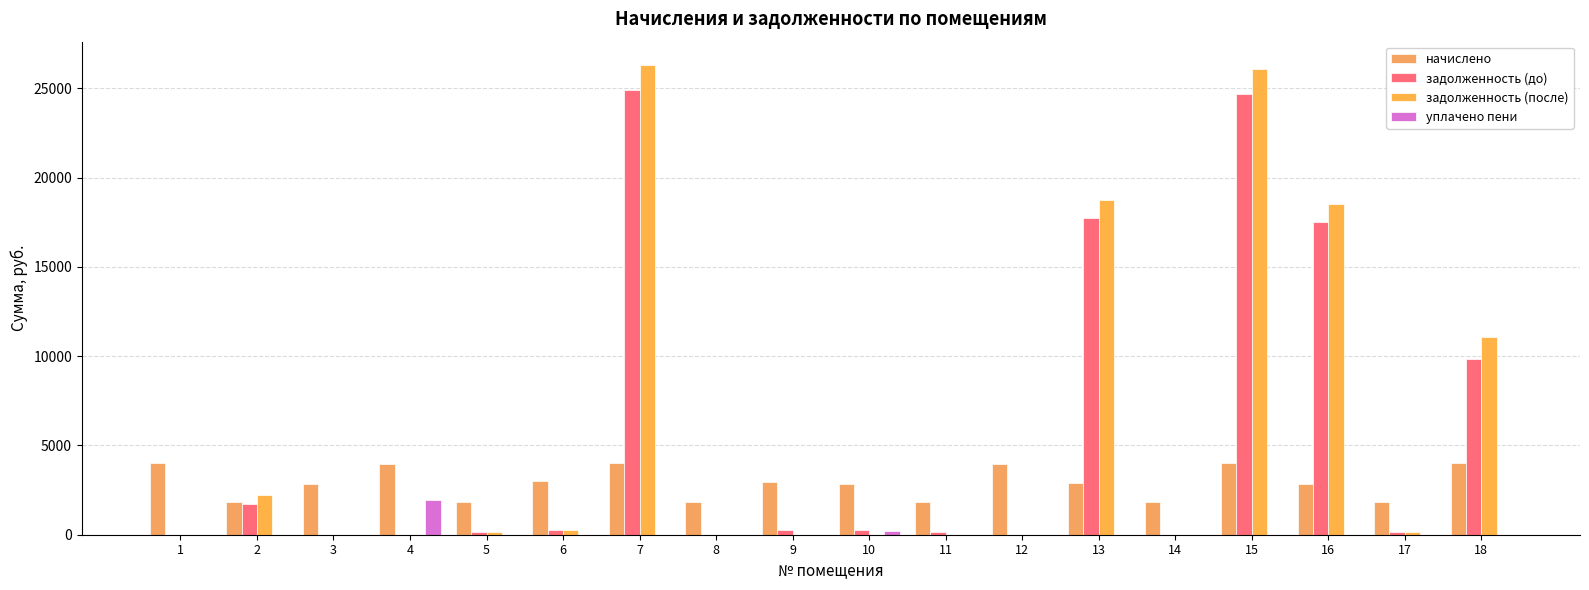

What is the value of the уплачено пени bar at the 4th from the left?

1948.9